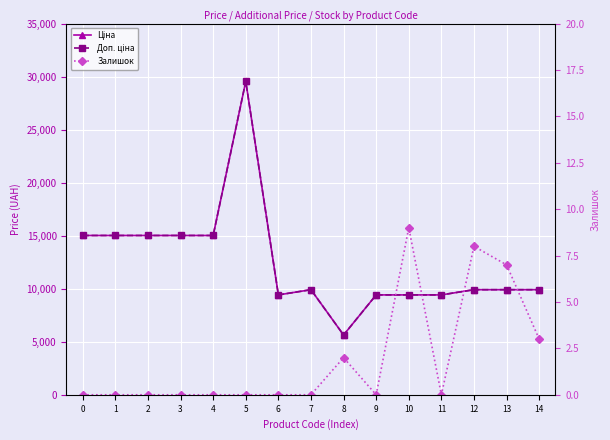

What is the difference between the maximum and minimum values in the Залишок series?

9.0